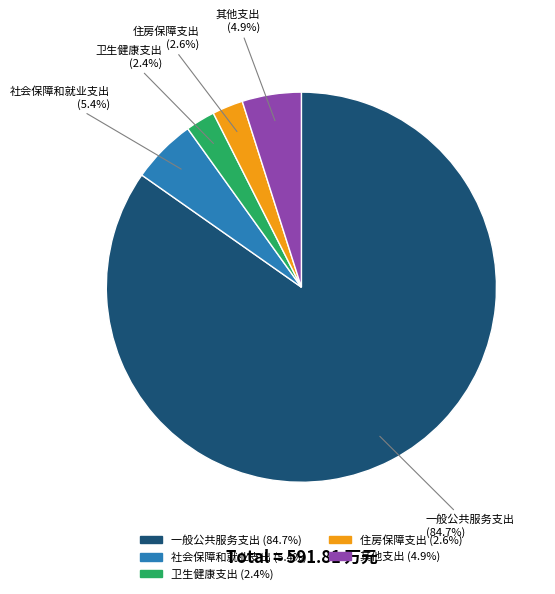

Combined, what portion of the pie is 一般公共服务支出 and 其他支出?

89.6%